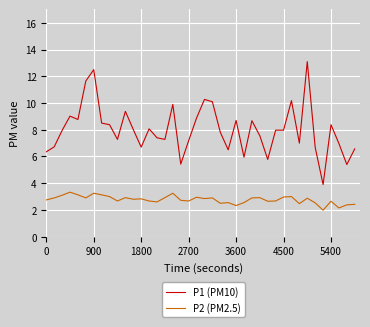

What are all the series names shown in the legend?

P1 (PM10), P2 (PM2.5)